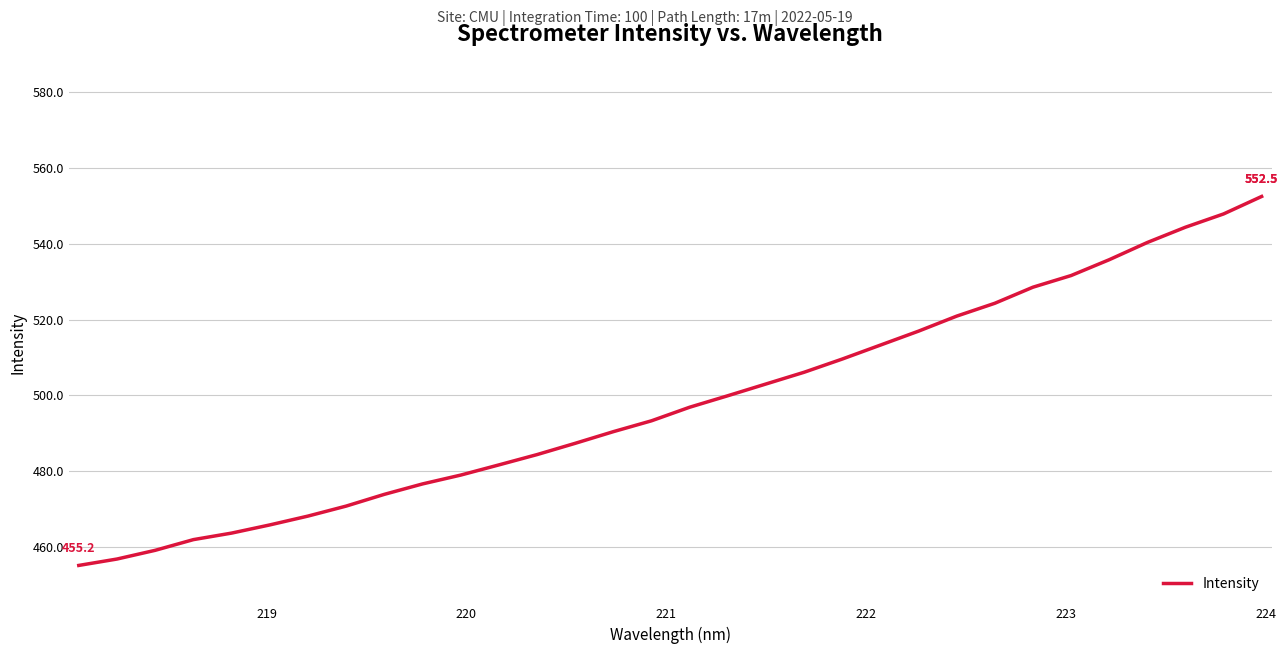

What is the difference between the maximum and minimum values?

97.3